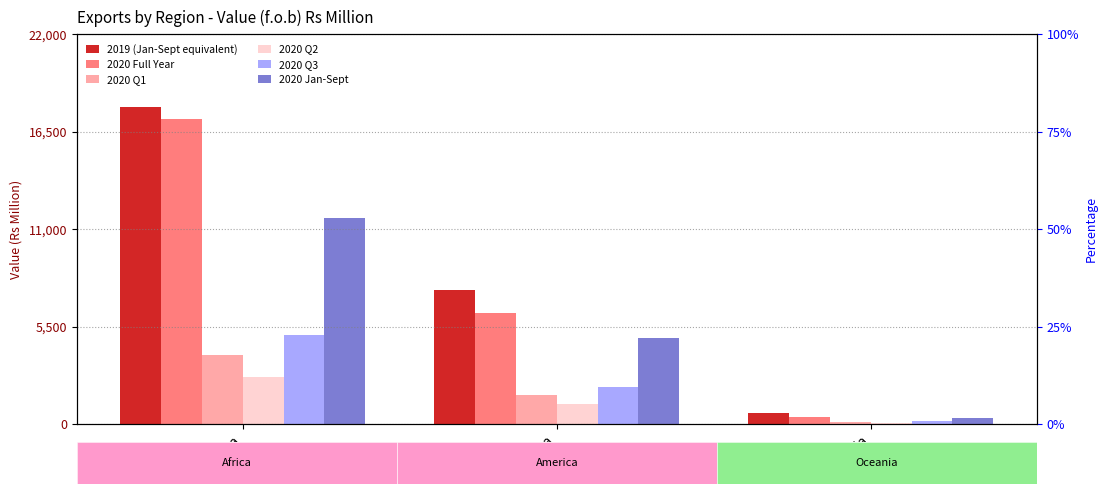

Which series has the largest total across all categories?

2019 (Jan-Sept equivalent)